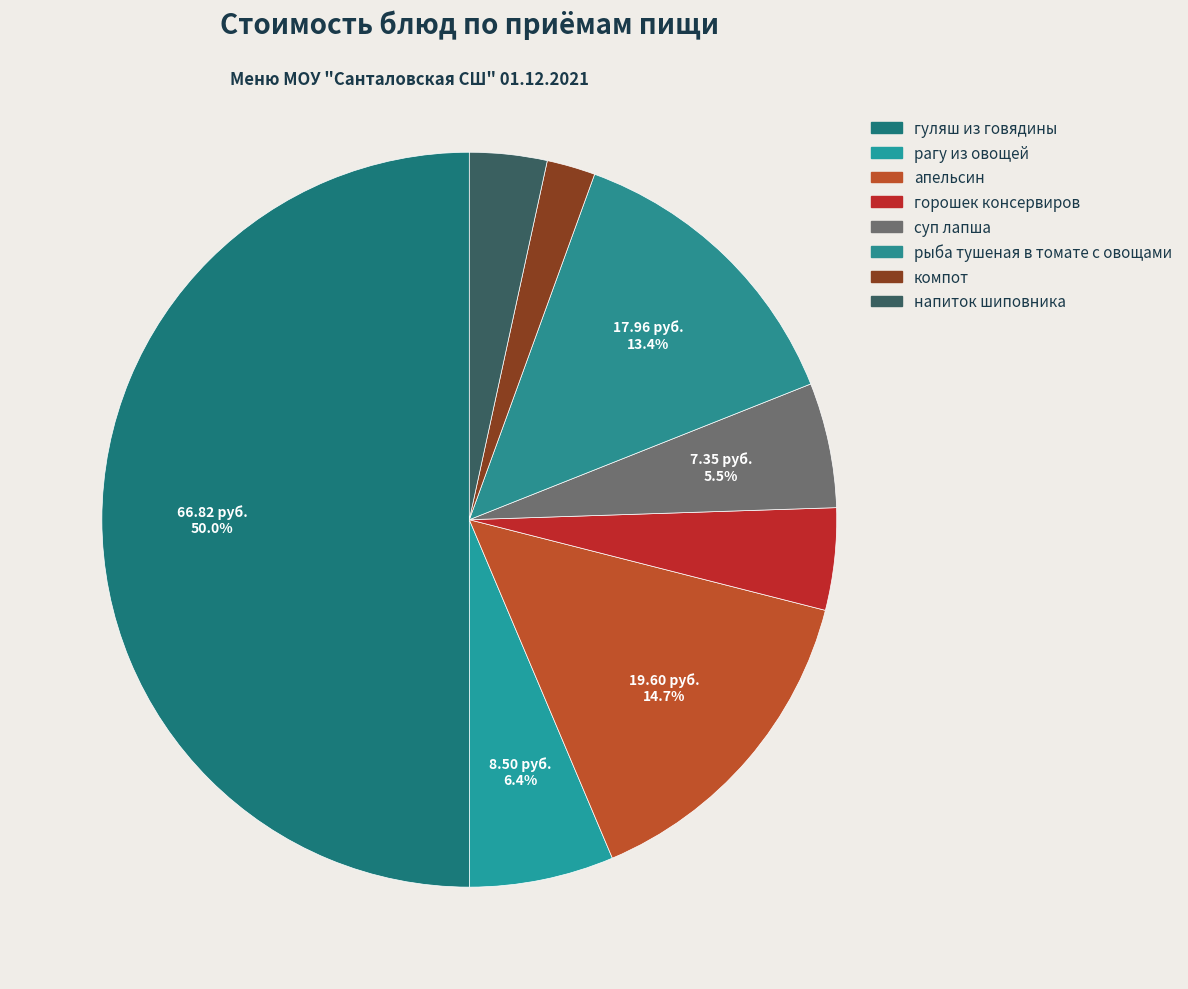

Does any single category account for the majority?

Yes